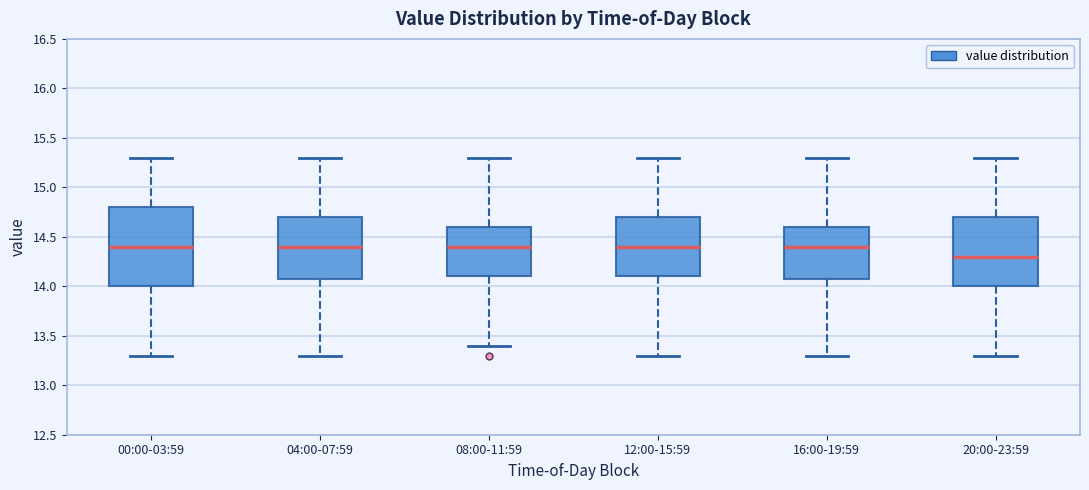

Where does the lower whisker of the box for 08:00-11:59 end on the y-axis? The values are not printed on the chart, so give them approximately, as read against the axis.

13.4